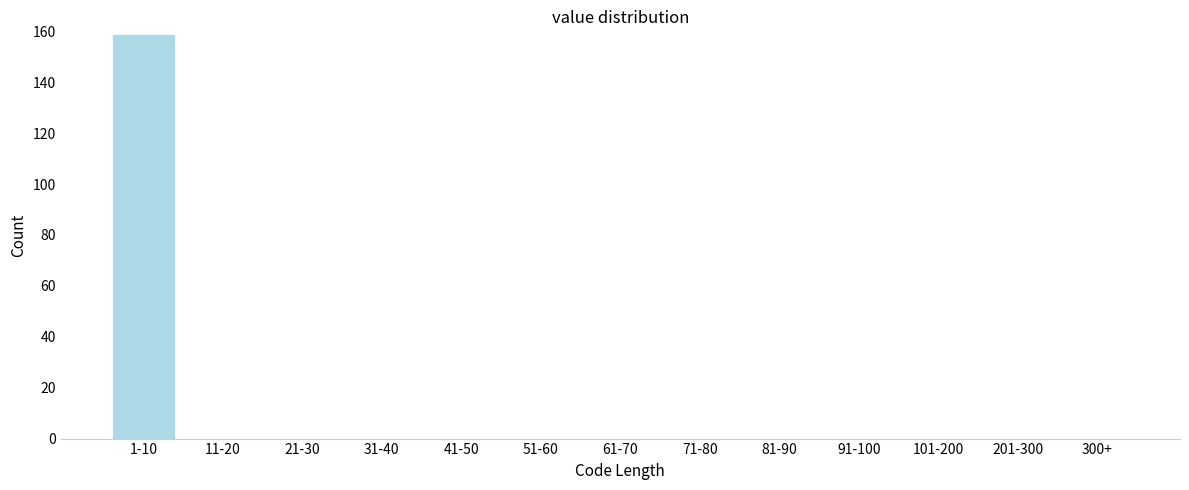

Reading left to right, transcribe all the data shown in this chart.

1-10=159	11-20=0	21-30=0	31-40=0	41-50=0	51-60=0	61-70=0	71-80=0	81-90=0	91-100=0	101-200=0	201-300=0	300+=0